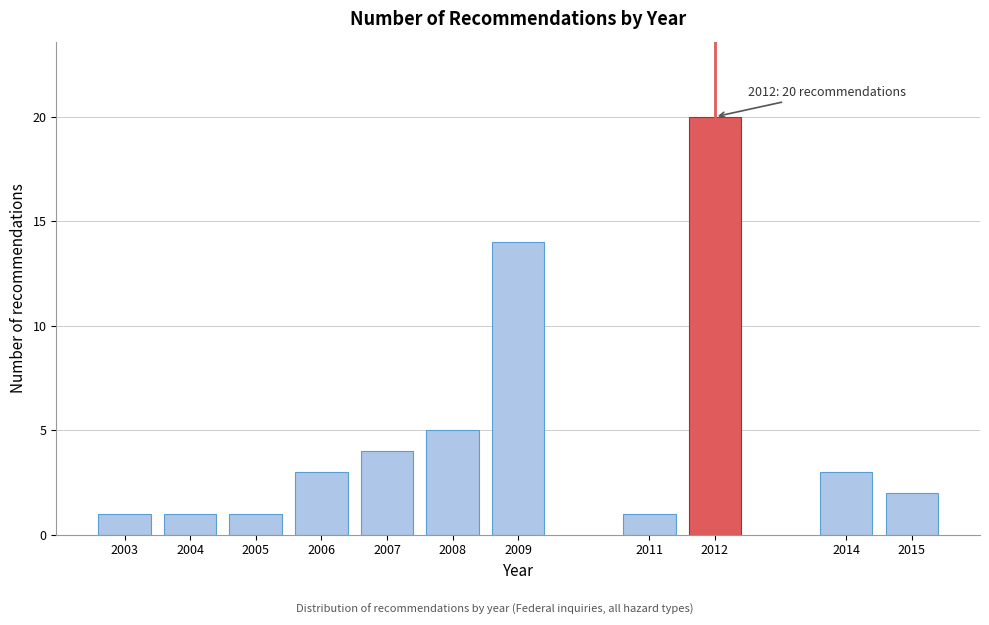

Reading right to left, what are all the values shown in this chart?

2015=2	2014=3	2012=20	2011=1	2009=14	2008=5	2007=4	2006=3	2005=1	2004=1	2003=1